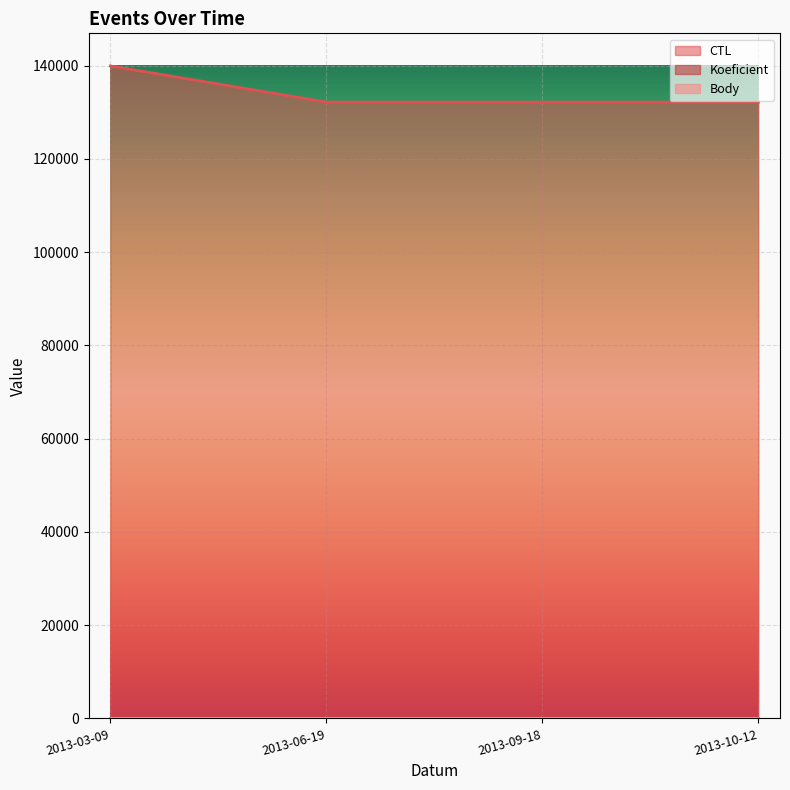

Reading left to right, extract all data points from this chart.

CTL: 2013-03-09=139903	2013-06-19=132158	2013-09-18=132159	2013-10-12=132146
Koeficient: 2013-03-09=1	2013-06-19=1	2013-09-18=1	2013-10-12=3
Body: 2013-03-09=1	2013-06-19=1	2013-09-18=1	2013-10-12=3